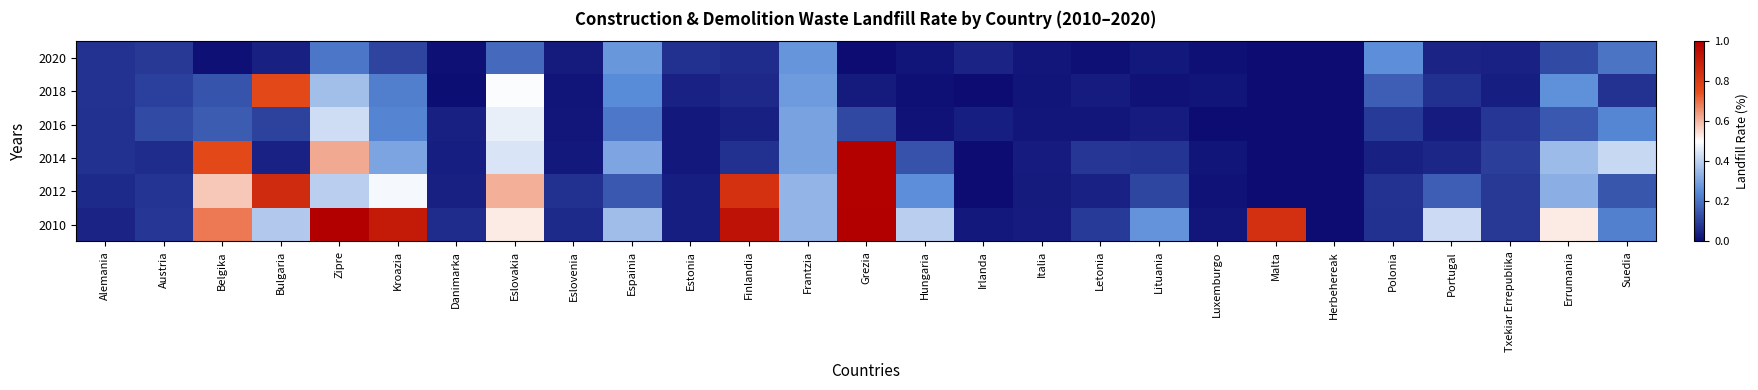

Reading left to right, transcribe all the data shown in this chart.

2010: Alemania=0.0	Austria=0.1	Belgika=0.7	Bulgaria=0.4	Zipre=1.0	Kroazia=0.9	Danimarka=0.1	Eslovakia=0.5	Eslovenia=0.1	Espainia=0.4	Estonia=0.0	Finlandia=0.9	Frantzia=0.3	Grezia=1.0	Hungaria=0.4	Irlanda=0.0	Italia=0.0	Letonia=0.1	Lituania=0.3	Luxemburgo=0.0	Malta=0.8	Herbehereak=0.0	Polonia=0.1	Portugal=0.4	Txekiar Errepublika=0.1	Errumania=0.5	Suedia=0.2
2012: Alemania=0.1	Austria=0.1	Belgika=0.6	Bulgaria=0.9	Zipre=0.4	Kroazia=0.5	Danimarka=0.0	Eslovakia=0.6	Eslovenia=0.1	Espainia=0.2	Estonia=0.0	Finlandia=0.8	Frantzia=0.3	Grezia=1.0	Hungaria=0.3	Irlanda=0.0	Italia=0.0	Letonia=0.0	Lituania=0.1	Luxemburgo=0.0	Malta=0.0	Herbehereak=0.0	Polonia=0.1	Portugal=0.2	Txekiar Errepublika=0.1	Errumania=0.3	Suedia=0.1
2014: Alemania=0.1	Austria=0.1	Belgika=0.8	Bulgaria=0.0	Zipre=0.6	Kroazia=0.3	Danimarka=0.0	Eslovakia=0.4	Eslovenia=0.0	Espainia=0.3	Estonia=0.0	Finlandia=0.1	Frantzia=0.3	Grezia=1.0	Hungaria=0.1	Irlanda=0.0	Italia=0.0	Letonia=0.1	Lituania=0.1	Luxemburgo=0.0	Malta=0.0	Herbehereak=0.0	Polonia=0.0	Portugal=0.1	Txekiar Errepublika=0.1	Errumania=0.4	Suedia=0.4
2016: Alemania=0.1	Austria=0.1	Belgika=0.2	Bulgaria=0.1	Zipre=0.4	Kroazia=0.2	Danimarka=0.0	Eslovakia=0.5	Eslovenia=0.0	Espainia=0.2	Estonia=0.0	Finlandia=0.0	Frantzia=0.3	Grezia=0.1	Hungaria=0.0	Irlanda=0.0	Italia=0.0	Letonia=0.0	Lituania=0.0	Luxemburgo=0.0	Malta=0.0	Herbehereak=0.0	Polonia=0.1	Portugal=0.0	Txekiar Errepublika=0.1	Errumania=0.2	Suedia=0.2
2018: Alemania=0.1	Austria=0.1	Belgika=0.1	Bulgaria=0.8	Zipre=0.4	Kroazia=0.2	Danimarka=0.0	Eslovakia=0.5	Eslovenia=0.0	Espainia=0.3	Estonia=0.0	Finlandia=0.1	Frantzia=0.3	Grezia=0.0	Hungaria=0.0	Irlanda=0.0	Italia=0.0	Letonia=0.0	Lituania=0.0	Luxemburgo=0.0	Malta=0.0	Herbehereak=0.0	Polonia=0.2	Portugal=0.1	Txekiar Errepublika=0.0	Errumania=0.3	Suedia=0.1
2020: Alemania=0.1	Austria=0.1	Belgika=0.0	Bulgaria=0.0	Zipre=0.2	Kroazia=0.1	Danimarka=0.0	Eslovakia=0.2	Eslovenia=0.0	Espainia=0.3	Estonia=0.1	Finlandia=0.1	Frantzia=0.3	Grezia=0.0	Hungaria=0.0	Irlanda=0.0	Italia=0.0	Letonia=0.0	Lituania=0.0	Luxemburgo=0.0	Malta=0.0	Herbehereak=0.0	Polonia=0.3	Portugal=0.0	Txekiar Errepublika=0.0	Errumania=0.1	Suedia=0.2